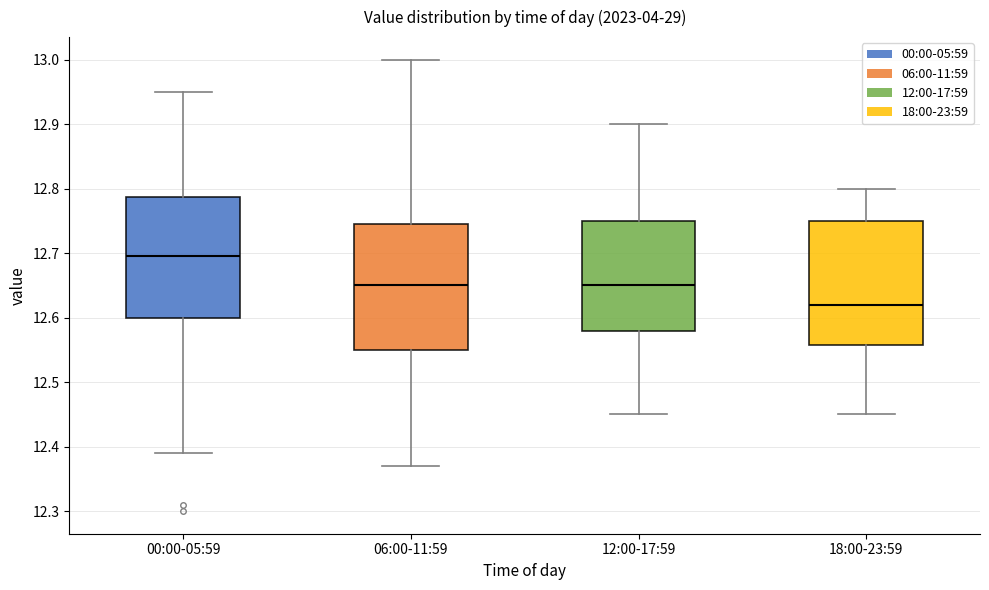

Reading left to right, read every box against the y-axis: the position of its median line, the range the box covers, and the ends of its whiskers. The values are not printed on the chart, so give them approximately, as read against the axis.

00:00-05:59: median 12.70, box 12.60 to 12.79, whiskers 12.39 to 12.95
06:00-11:59: median 12.65, box 12.55 to 12.75, whiskers 12.37 to 13.00
12:00-17:59: median 12.65, box 12.58 to 12.75, whiskers 12.45 to 12.90
18:00-23:59: median 12.62, box 12.56 to 12.75, whiskers 12.45 to 12.80